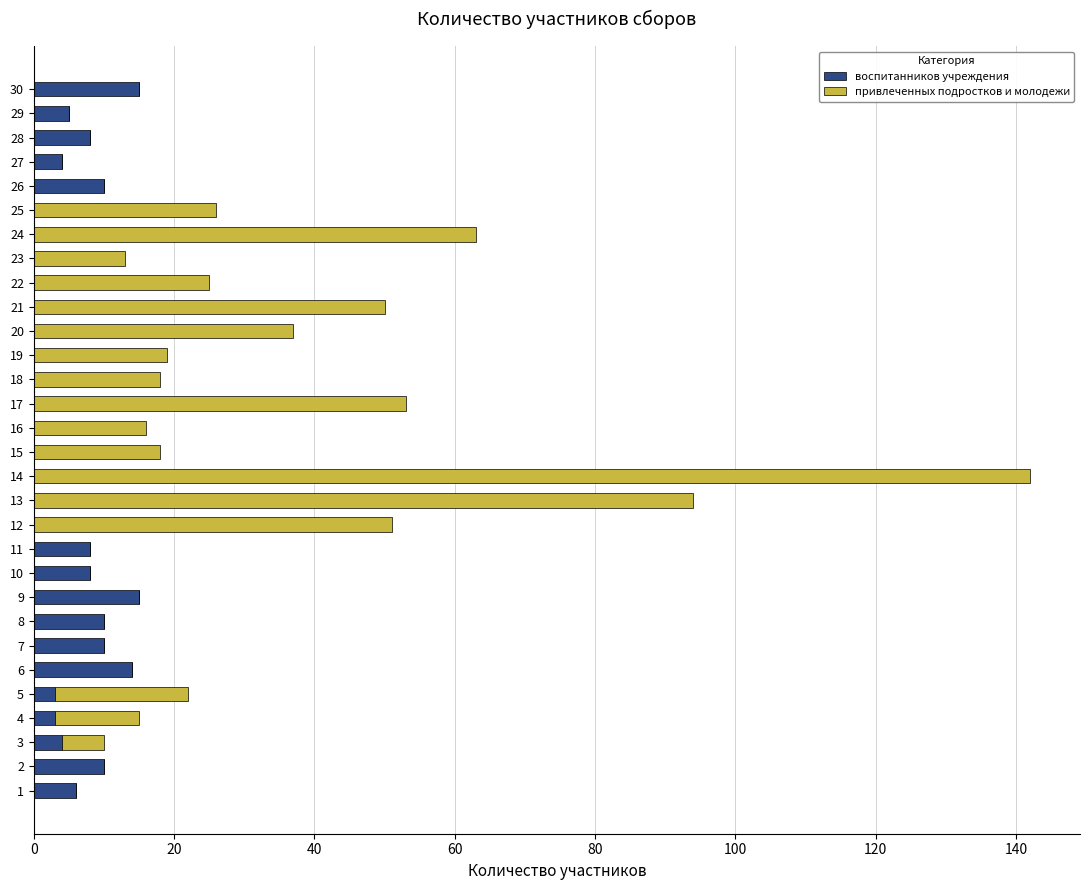

What is the sum of all воспитанников учреждения values?

133